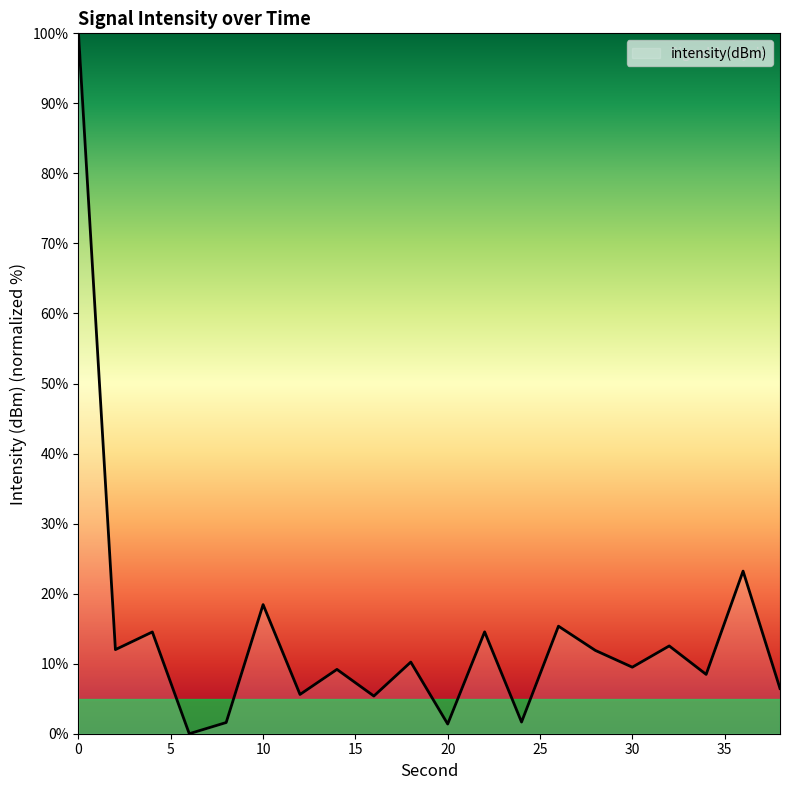

What is the greatest value displayed?

100.0